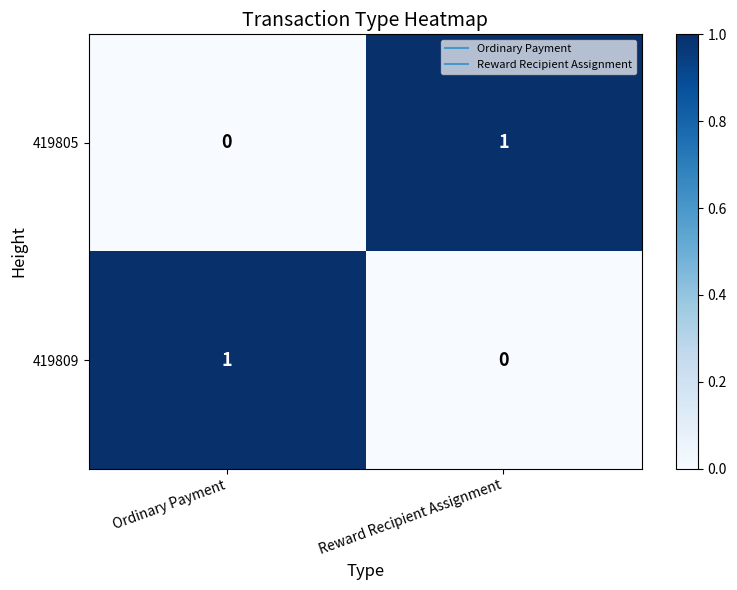

Reading right to left, list all the values displayed in this chart.

419805: Reward Recipient Assignment=1	Ordinary Payment=0
419809: Reward Recipient Assignment=0	Ordinary Payment=1